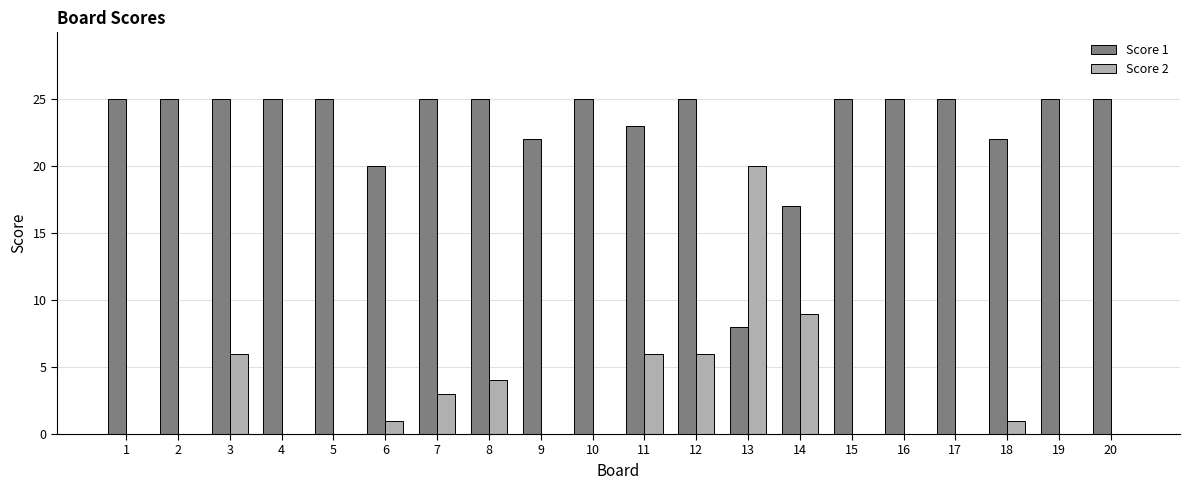

The value of Score 1 at 1 is 25. True or false?

True